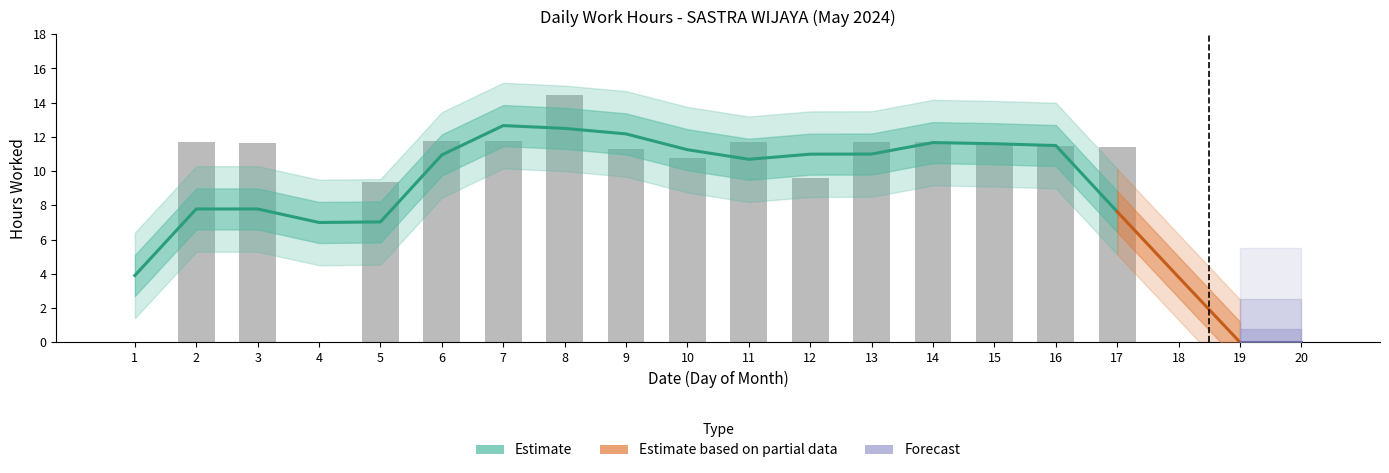

What is the difference between the values at 6 and 9?

0.5